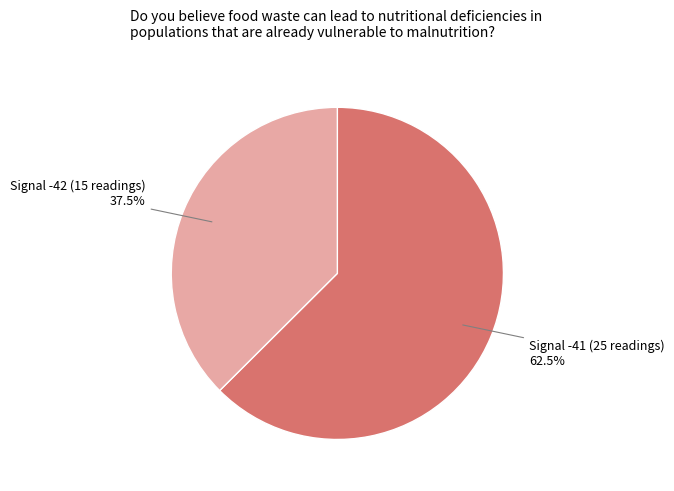

Does any single category account for the majority?

Yes